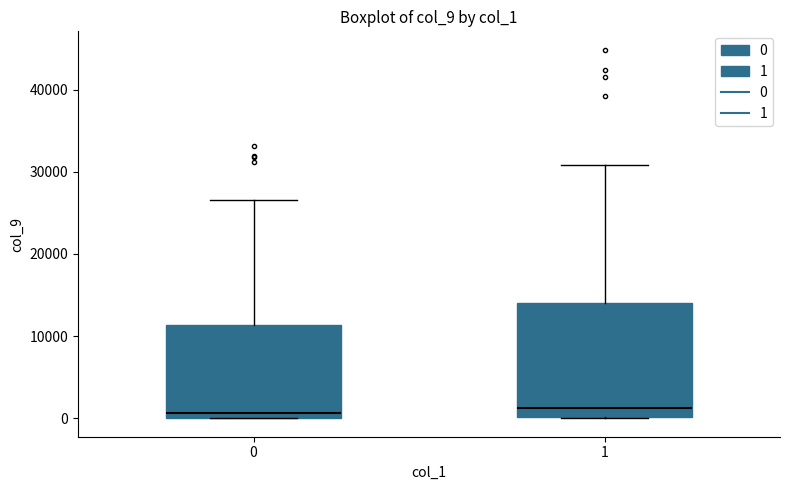

Reading left to right, read every box against the y-axis: the position of its median line, the range the box covers, and the ends of its whiskers. The values are not printed on the chart, so give them approximately, as read against the axis.

0: median 1000, box 0 to 11000, whiskers 0 to 27000
1: median 1000, box 0 to 14000, whiskers 0 to 31000